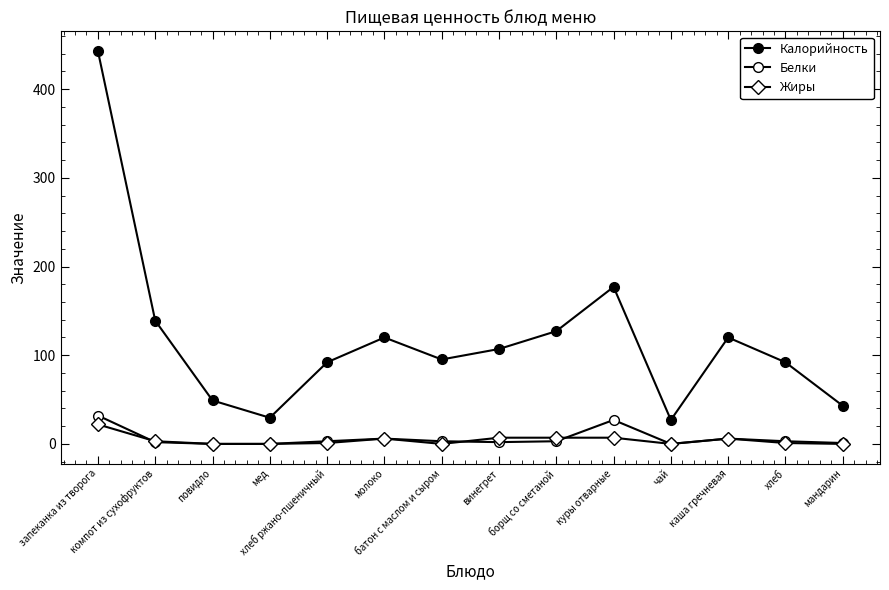

How many categories are shown in the chart?

14